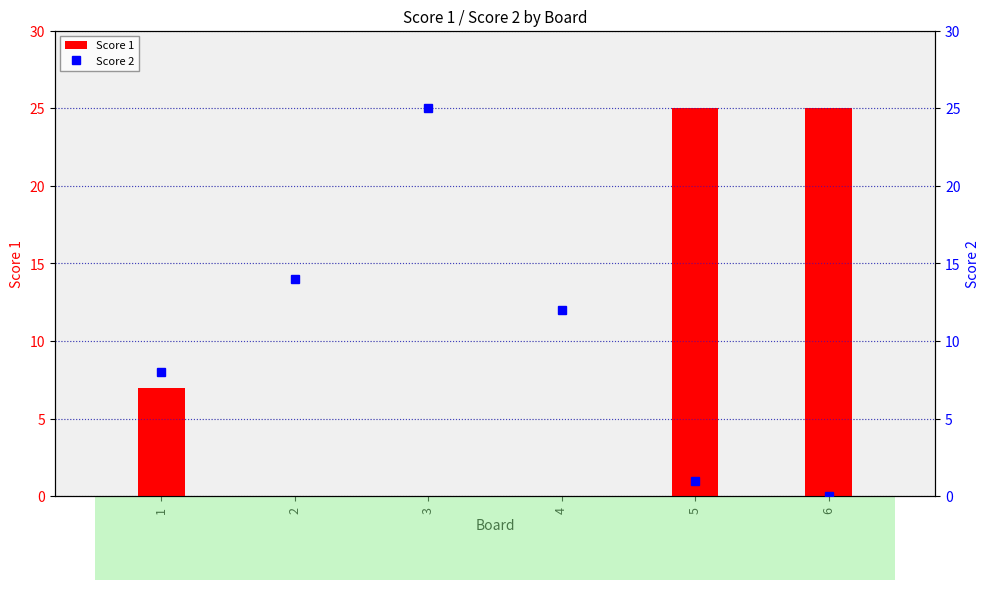

Reading right to left, list all the values displayed in this chart.

Score 1: 25	25	0	0	0	7
Score 2: 0	1	12	25	14	8